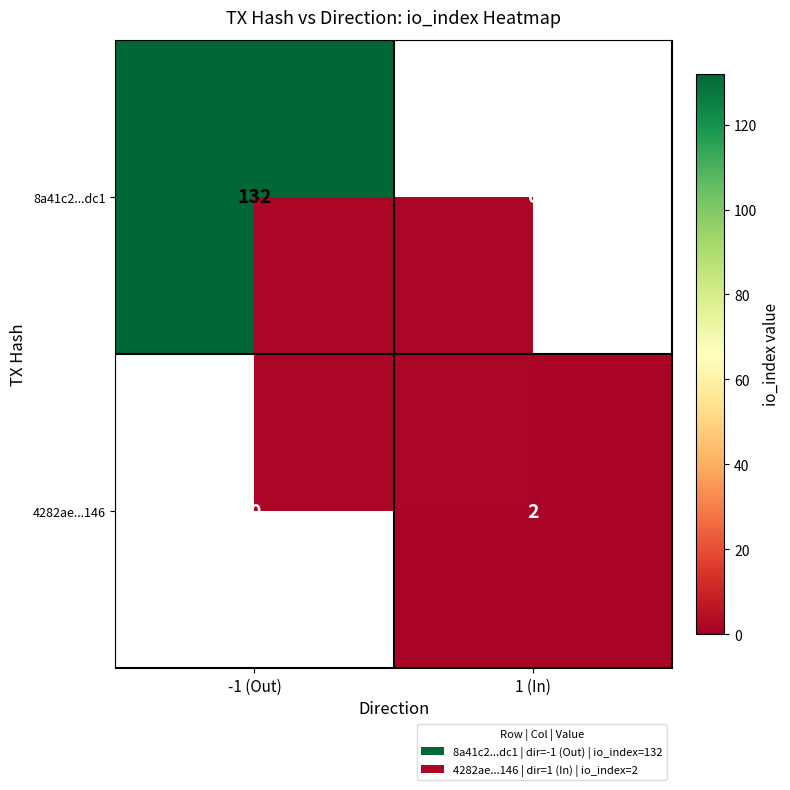

True or false: 4282ae...146 has a value of 0.5 at 1 (In).

False